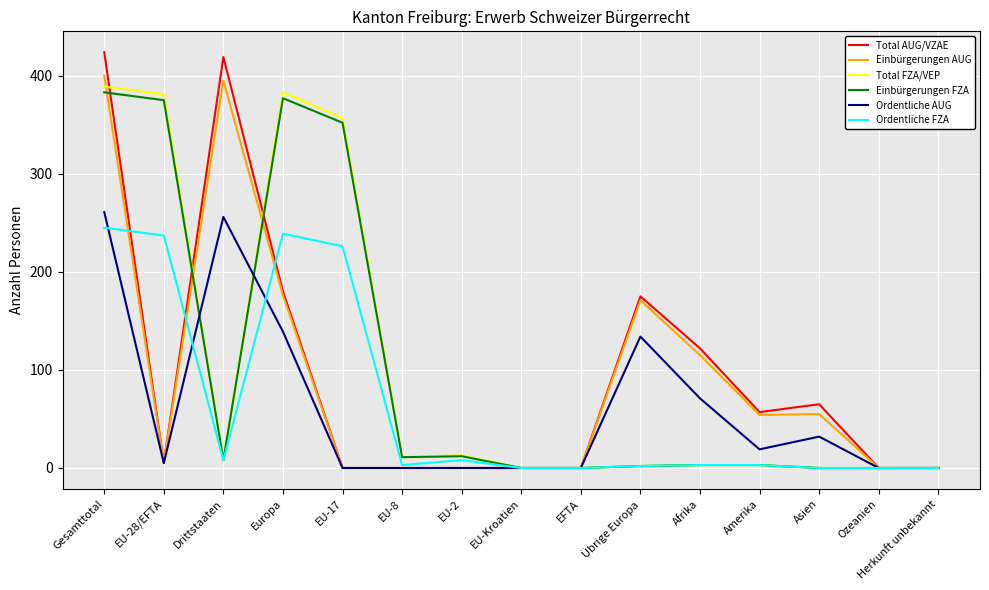

True or false: Total AUG/VZAE has a value of 0 at EU-8.

True